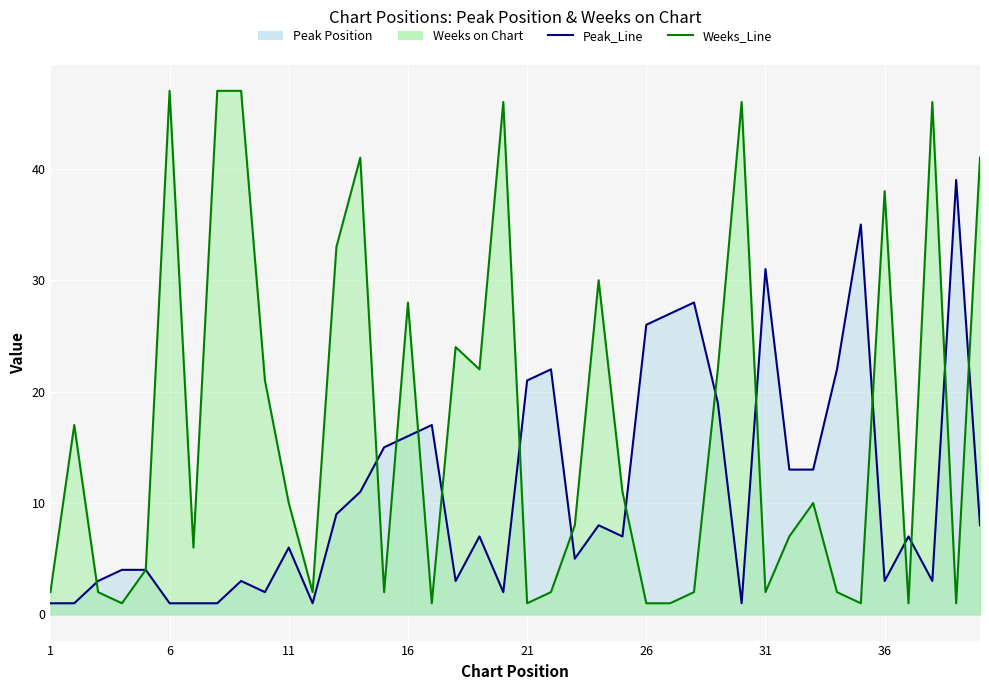

True or false: Weeks on Chart and Peak Position cross at least once.

True